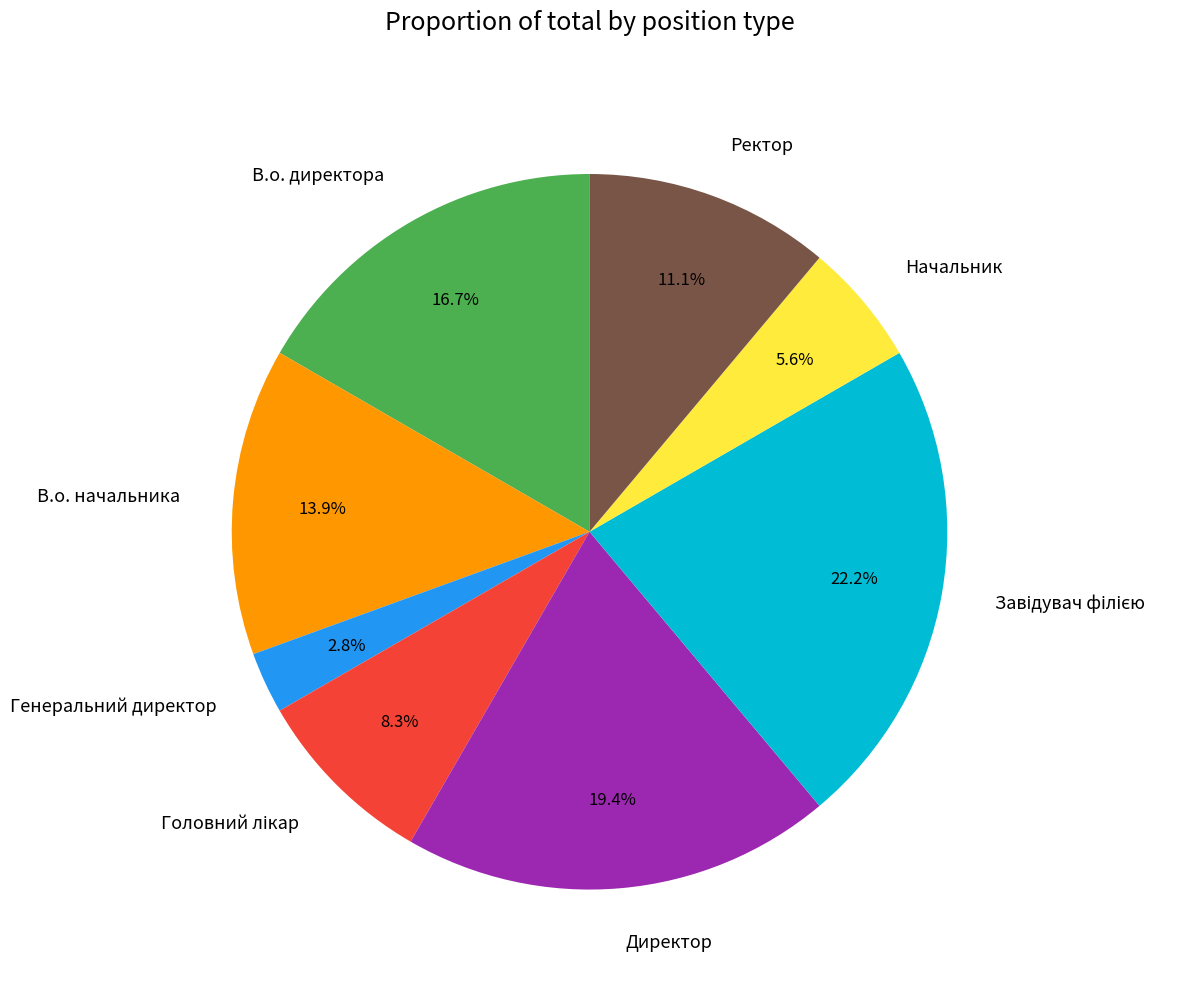

Which slice is the smallest?

Генеральний директор